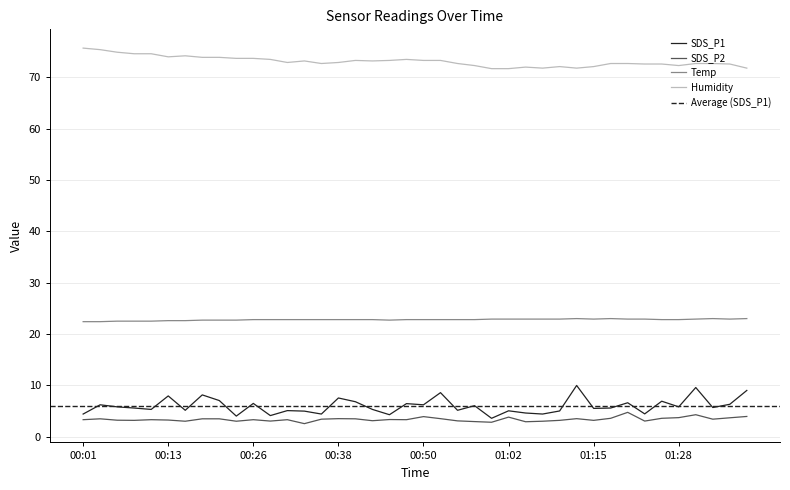

What position from the right is 01:09?

12